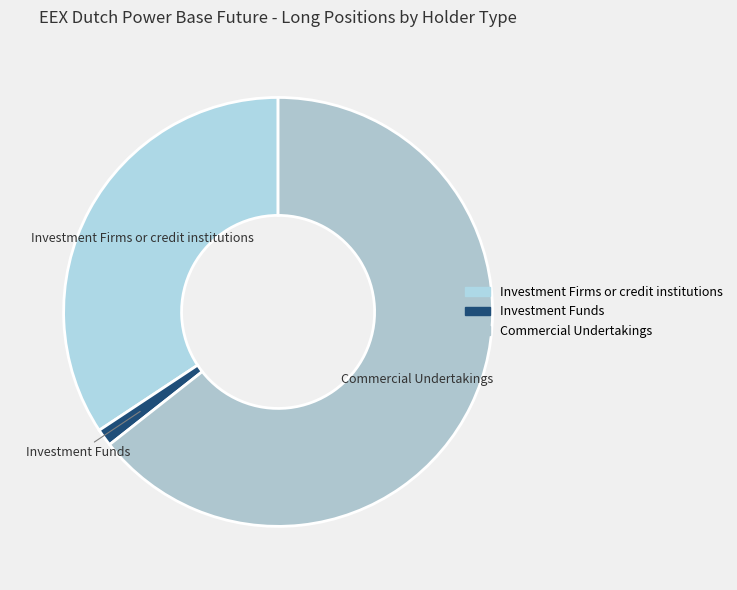

How many slices are in this pie chart?

3